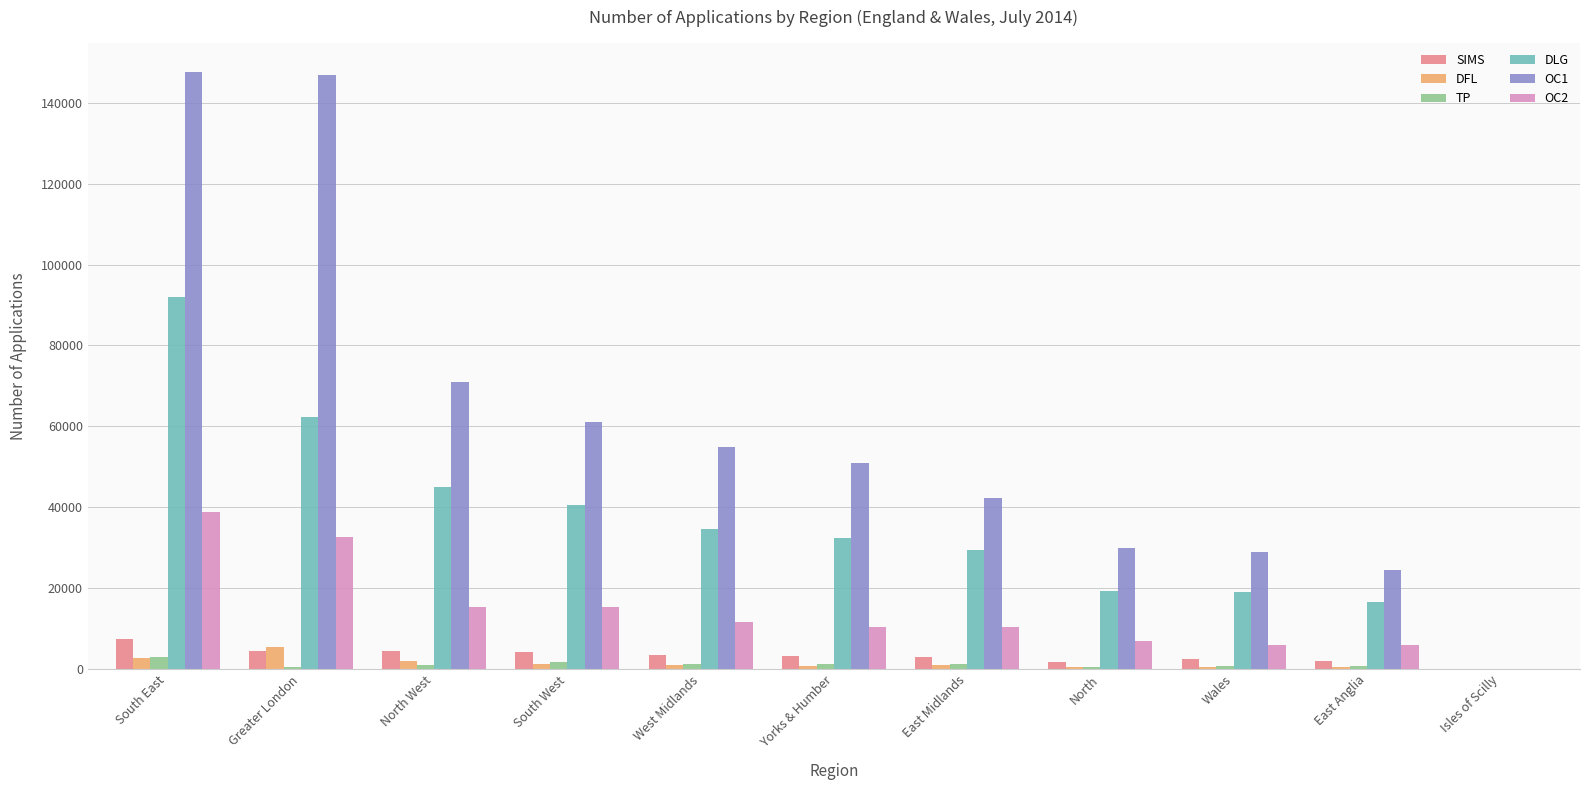

How many distinct data groups are displayed?

6